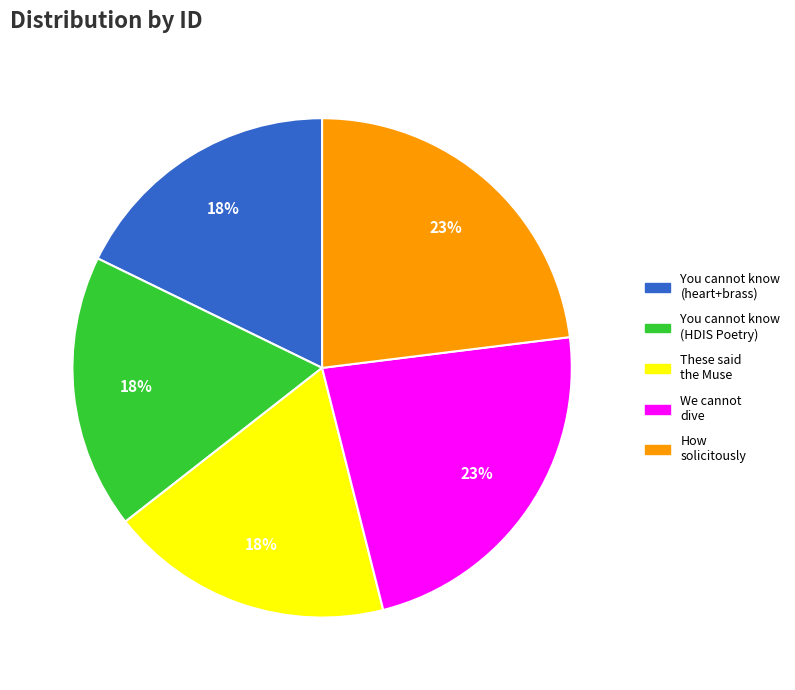

How many slices are in this pie chart?

5